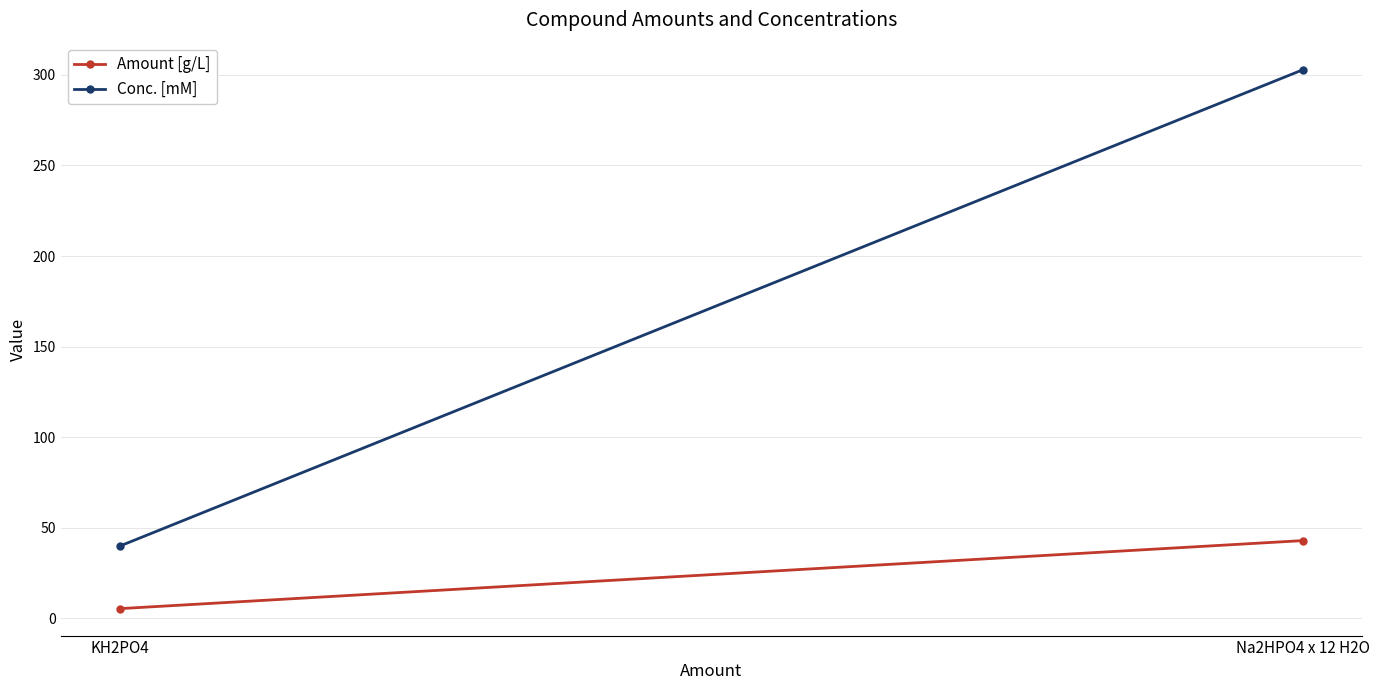

What is the difference between the Conc. [mM] values at Na2HPO4 x 12 H2O and KH2PO4?

262.9